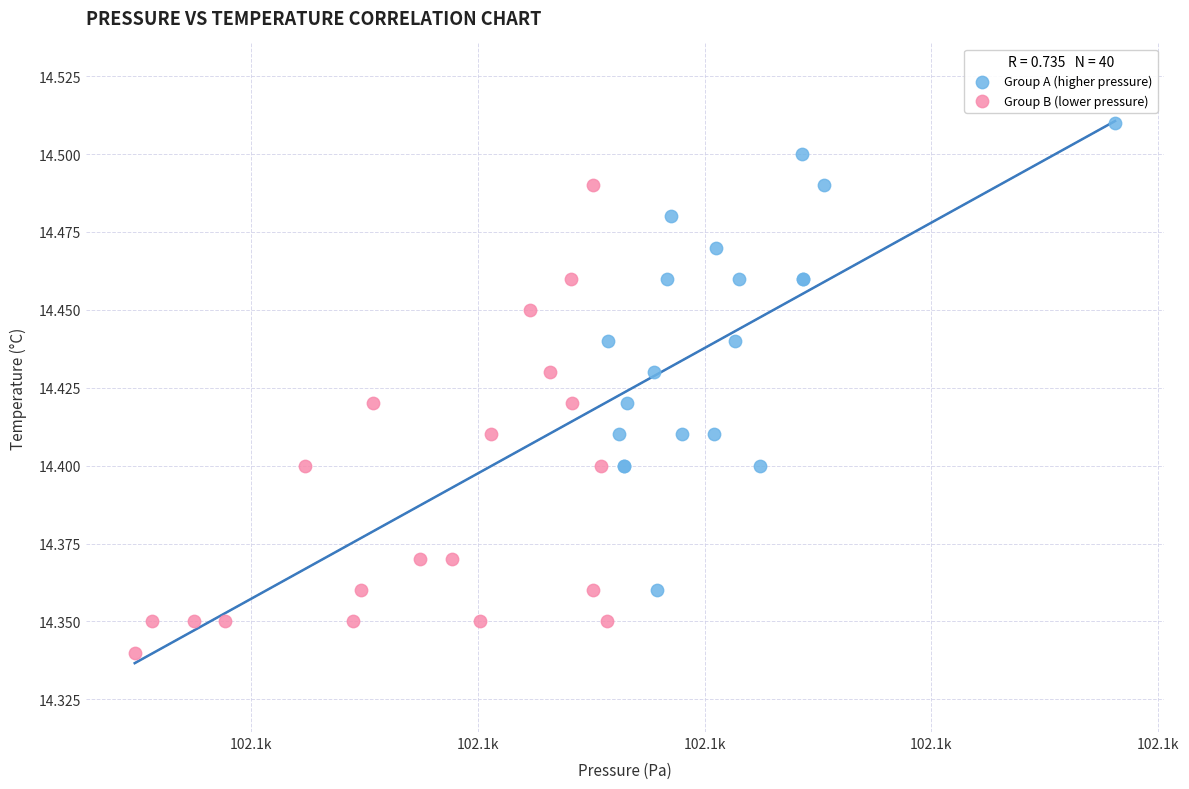

Which series reaches the minimum Y coordinate?

Group B (lower pressure)